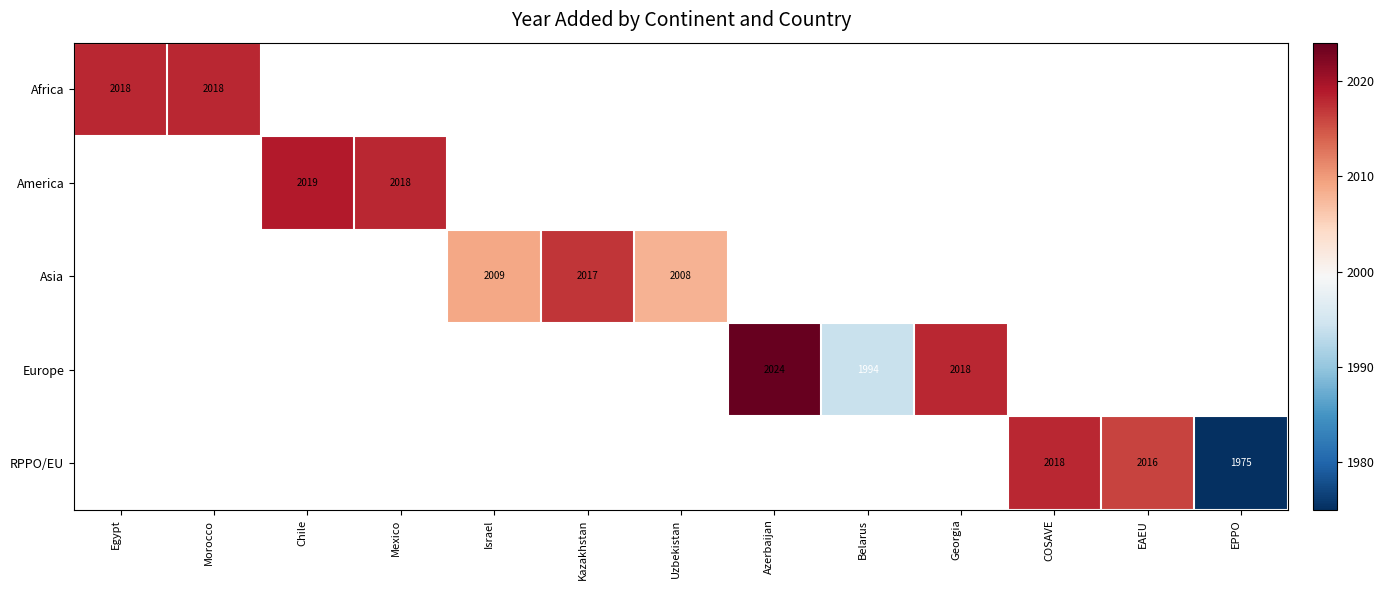

The Africa series shows 2018 at Egypt. True or false?

True